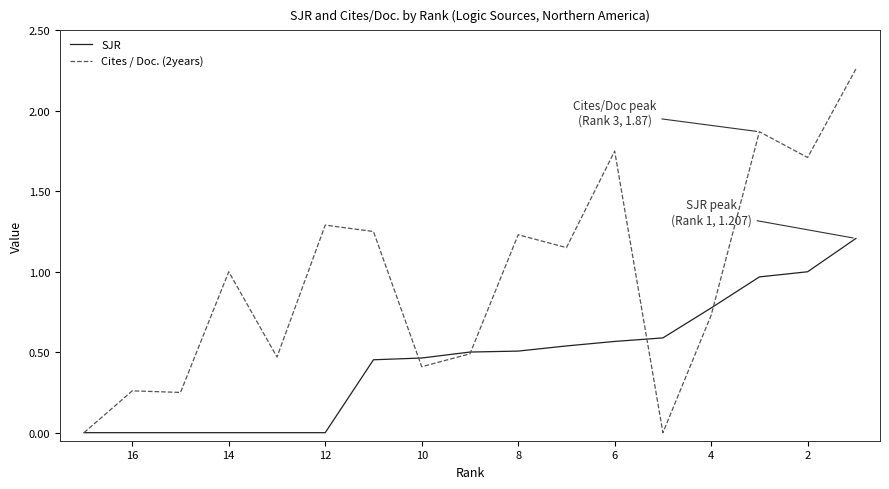

At how many categories does at least one series exceed 0?

16